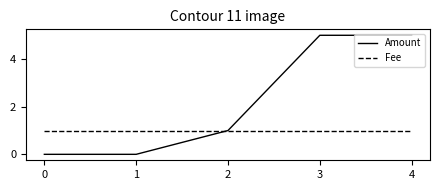

List the series in order of their overall mean, lowest first.

Fee, Amount